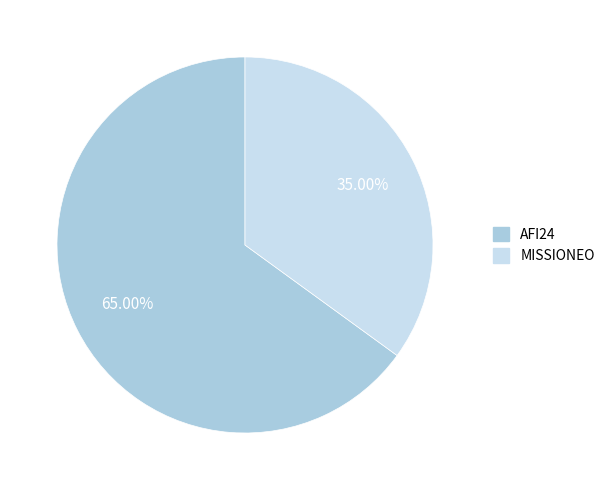

Combined, what portion of the pie is AFI24 and MISSIONEO?

100.0%